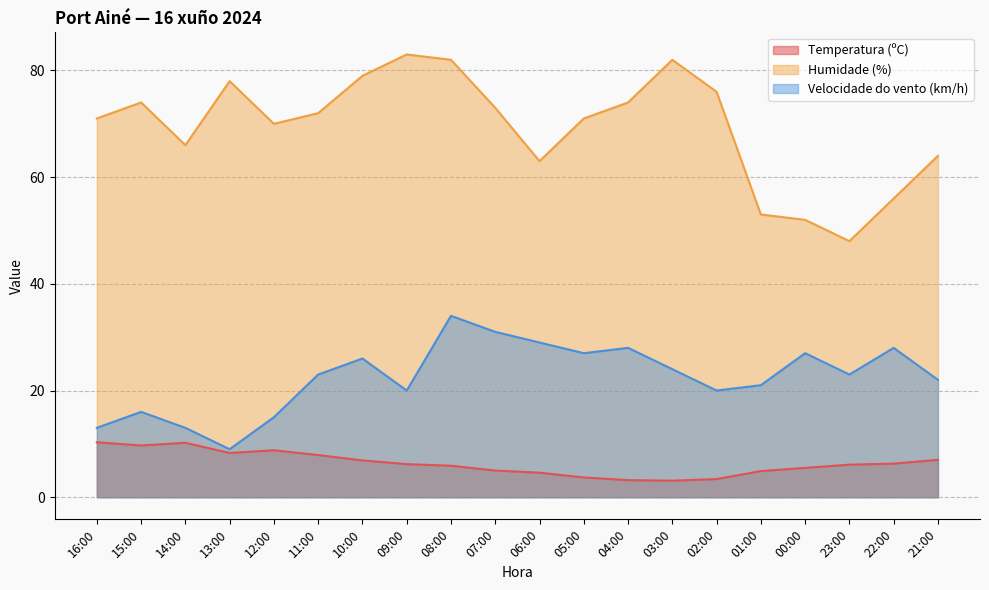

At which category does the chart reach its peak across all series?

09:00